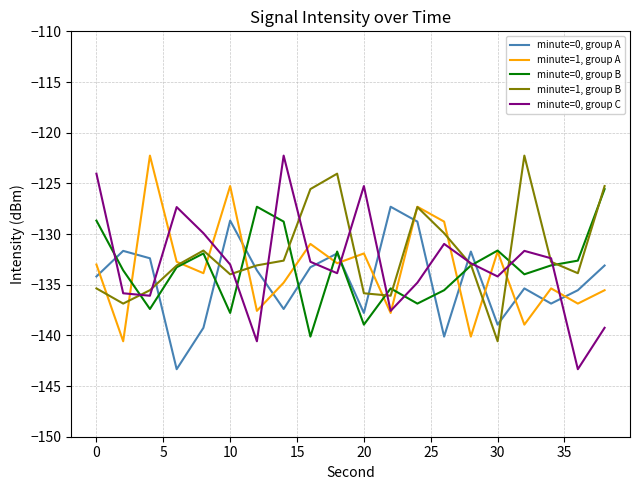

True or false: minute=0, group A and minute=1, group B cross at least once.

True